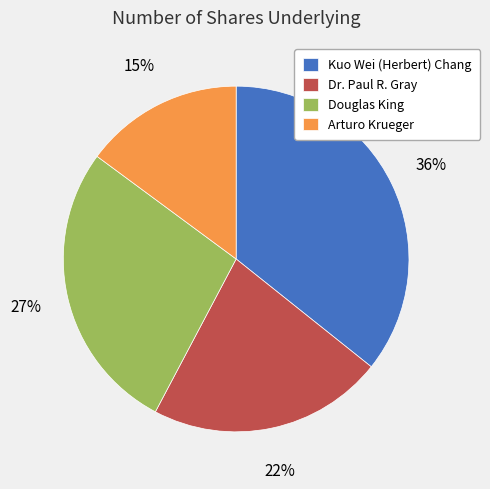

What percentage is the Douglas King slice, to the nearest percent?

27%